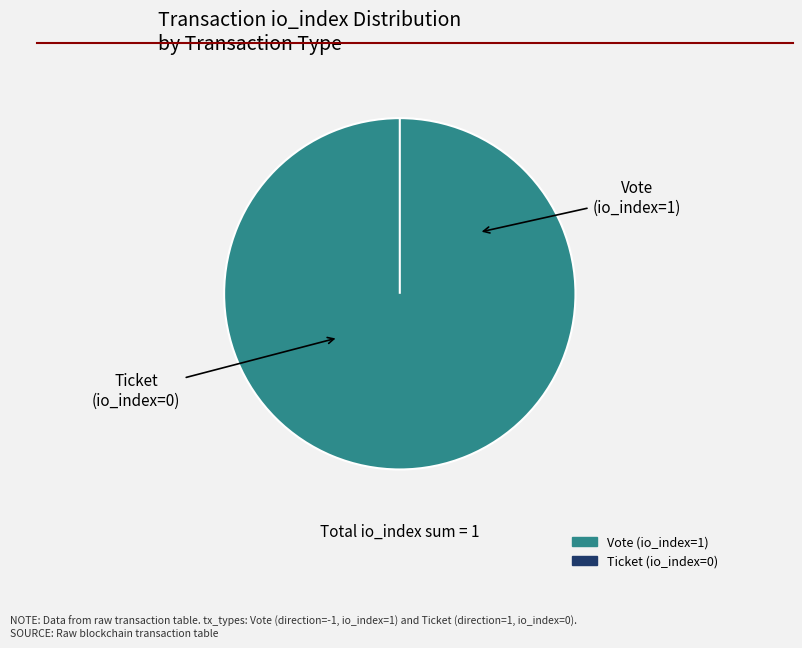

Which slice is the largest?

Vote (io_index=1)